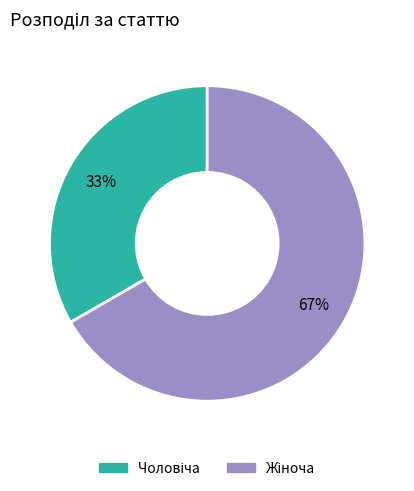

Does any single category account for the majority?

Yes